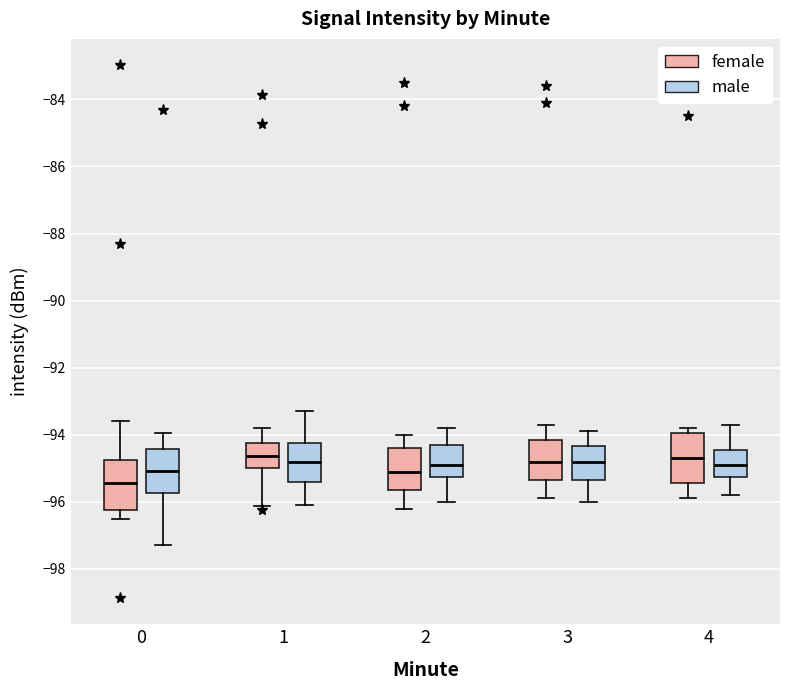

Reading left to right, read every box against the y-axis: the position of its median line, the range the box covers, and the ends of its whiskers. The values are not printed on the chart, so give them approximately, as read against the axis.

0 (female): median -95.4, box -96.2 to -94.8, whiskers -96.6 to -93.6
0 (male): median -95.0, box -95.8 to -94.4, whiskers -97.2 to -94.0
1 (female): median -94.6, box -95.0 to -94.2, whiskers -96.2 to -93.8
1 (male): median -94.8, box -95.4 to -94.2, whiskers -96.0 to -93.2
2 (female): median -95.0, box -95.6 to -94.4, whiskers -96.2 to -94.0
2 (male): median -94.8, box -95.2 to -94.2, whiskers -96.0 to -93.8
3 (female): median -94.8, box -95.4 to -94.2, whiskers -95.8 to -93.6
3 (male): median -94.8, box -95.4 to -94.4, whiskers -96.0 to -93.8
4 (female): median -94.6, box -95.4 to -94.0, whiskers -95.8 to -93.8
4 (male): median -94.8, box -95.2 to -94.4, whiskers -95.8 to -93.6